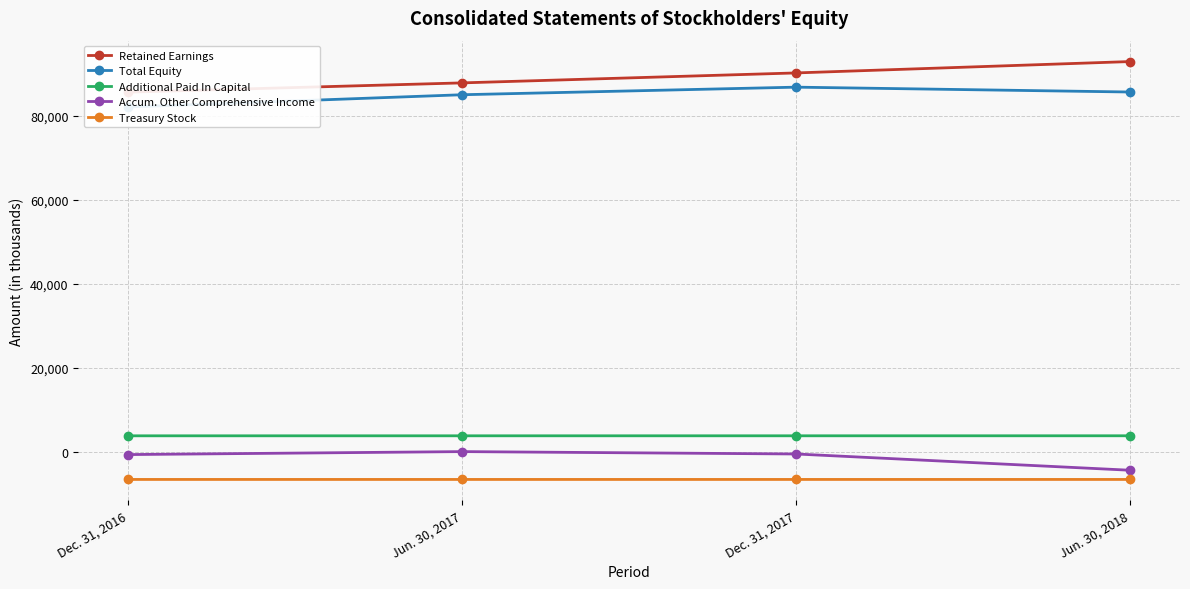

What is the minimum value shown in the chart?

-6637